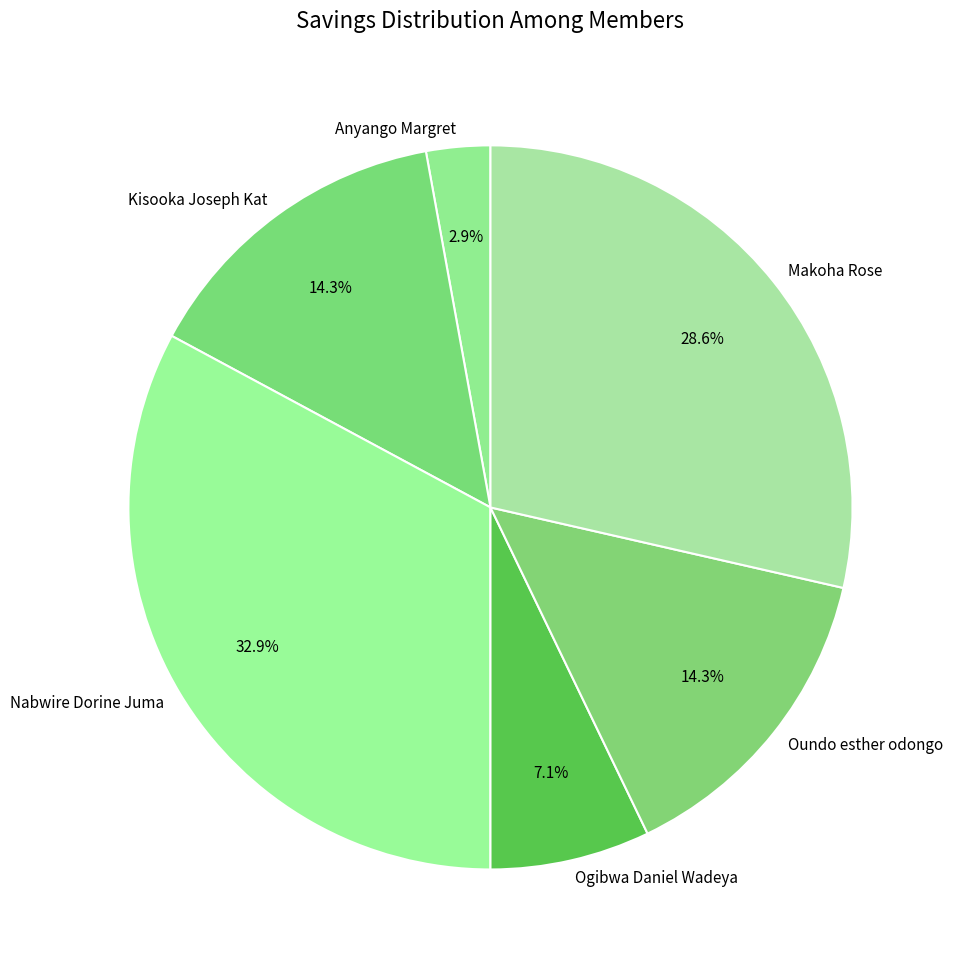

Which slice is the largest?

Nabwire Dorine Juma